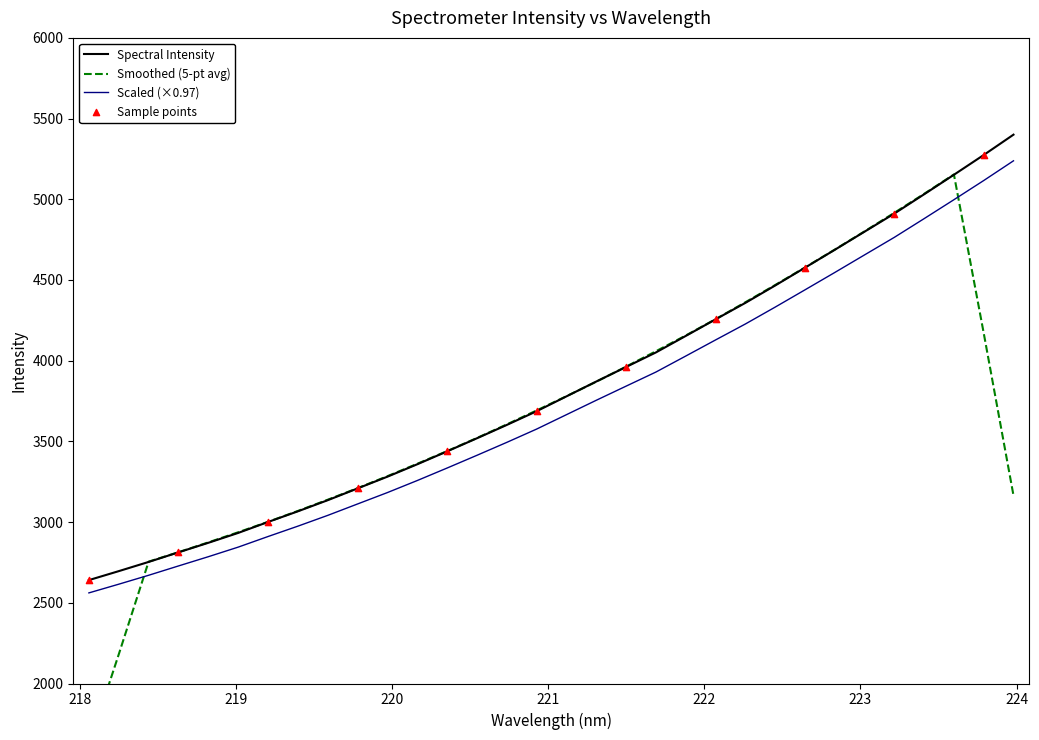

What is the change in value from 218.6332 to 223.7895?

+2461.7